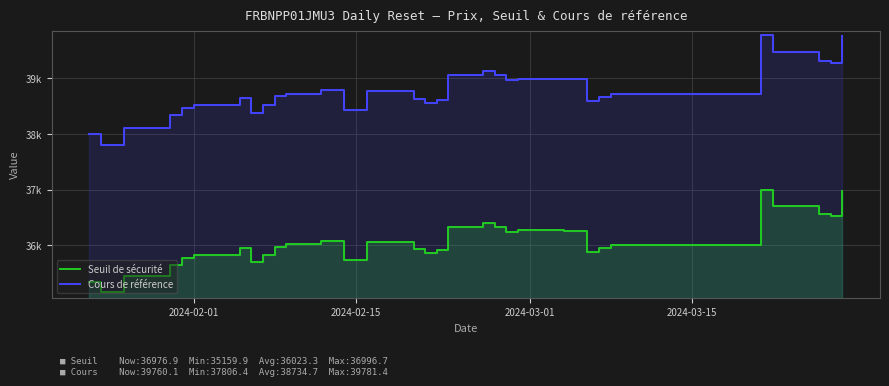

What is the value of the Seuil de sécurité point at the 33rd from the left?

36012.1